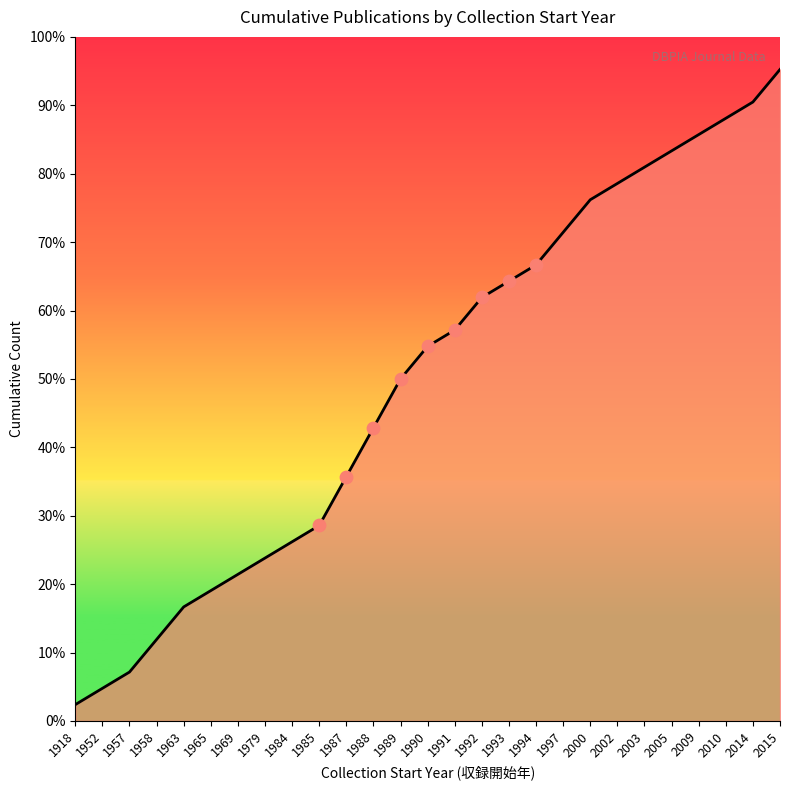

Approximately how many times larger is the value at 1979 compared to 2014?

0.3